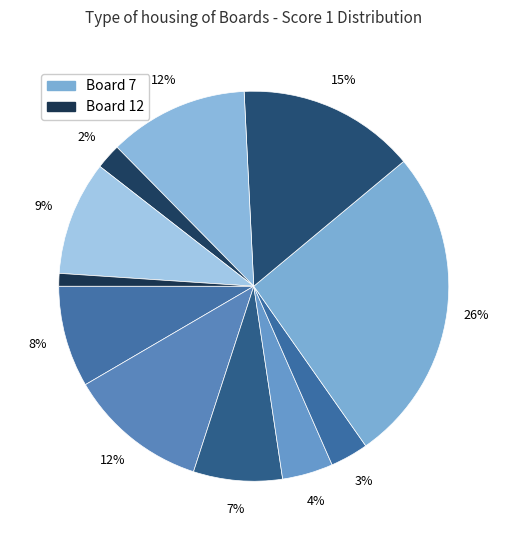

Count the number of slices in the pie.

11